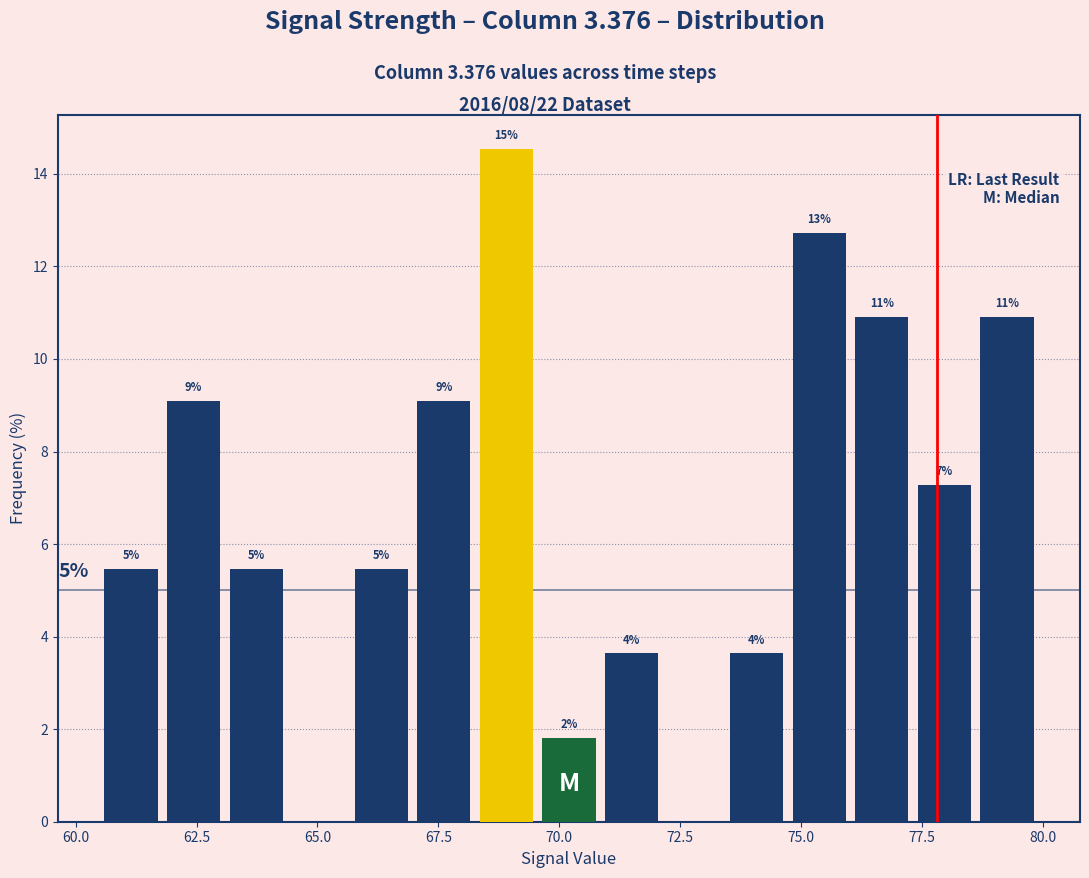

Around what value on the x-axis is the tallest bar? Give the approximate position of its centre, as read against the axis.

69.0